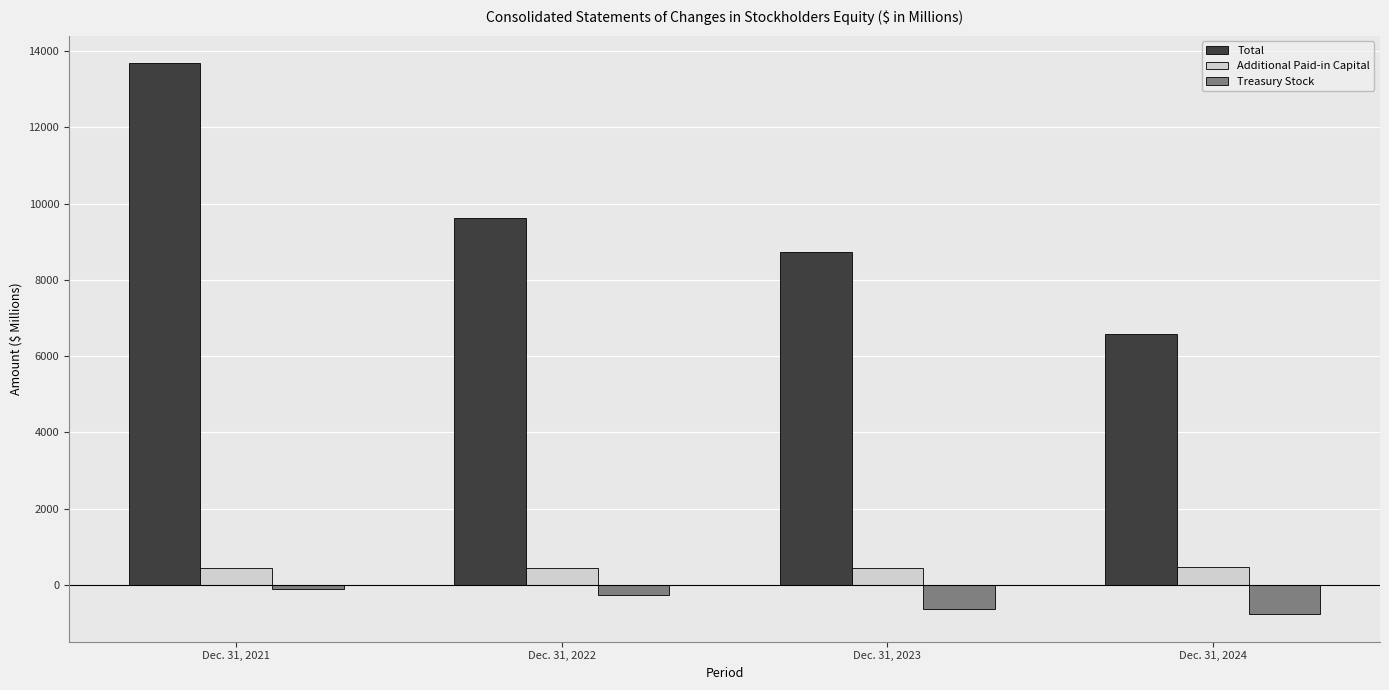

Rank the series at Dec. 31, 2024 from highest to lowest value.

Total, Additional Paid-in Capital, Treasury Stock